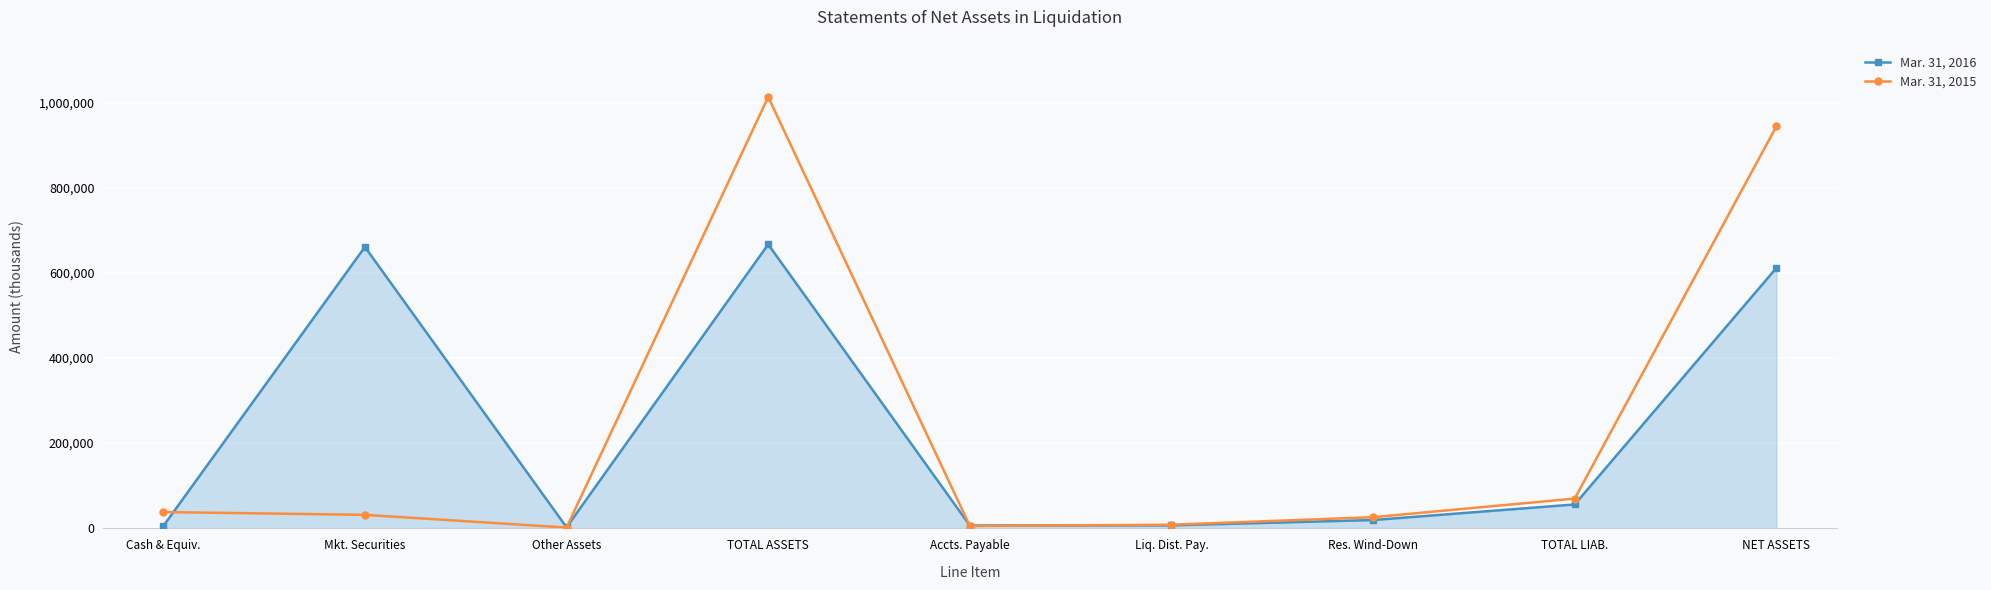

What are all the series names shown in the legend?

Mar. 31, 2016, Mar. 31, 2015